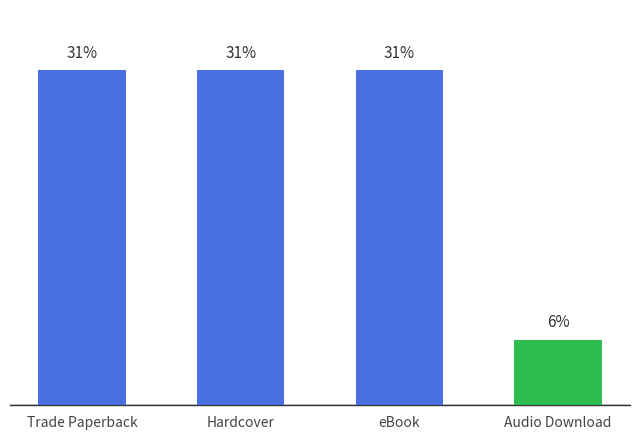

Are the bars horizontal?

No